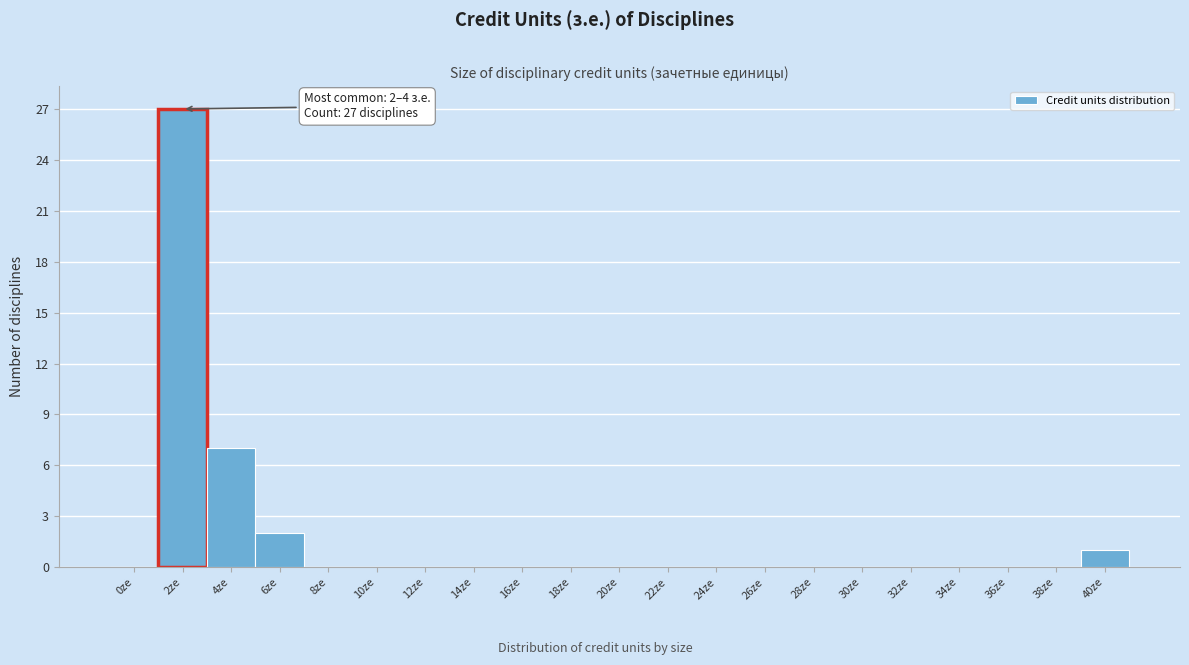

Reading right to left, what are all the values shown in this chart?

40ze=1	38ze=0	36ze=0	34ze=0	32ze=0	30ze=0	28ze=0	26ze=0	24ze=0	22ze=0	20ze=0	18ze=0	16ze=0	14ze=0	12ze=0	10ze=0	8ze=0	6ze=2	4ze=7	2ze=27	0ze=0